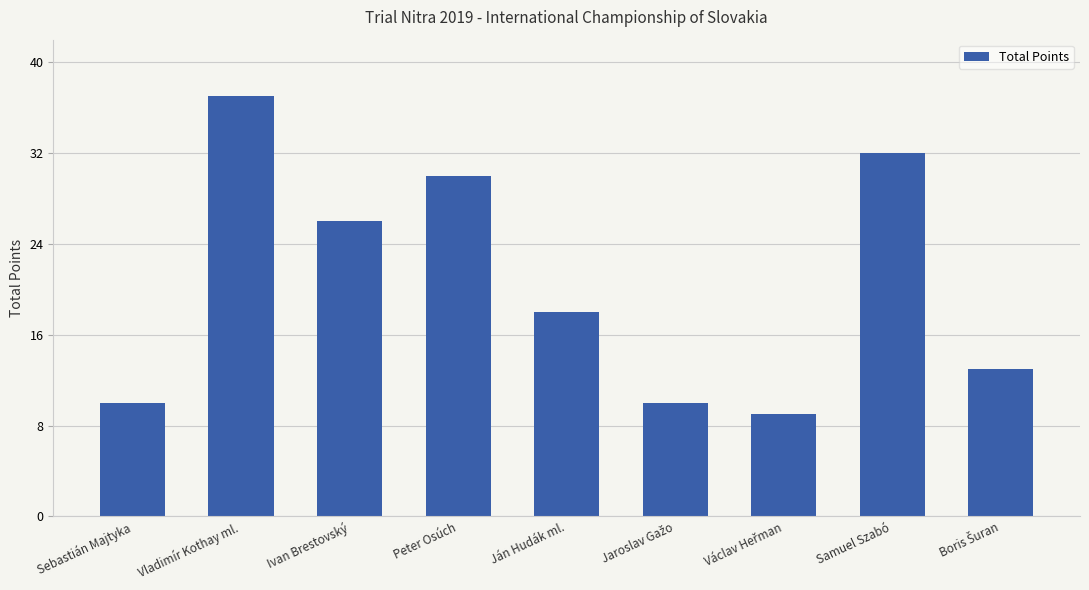

Where is the data nearest to the value 23?

Ivan Brestovský